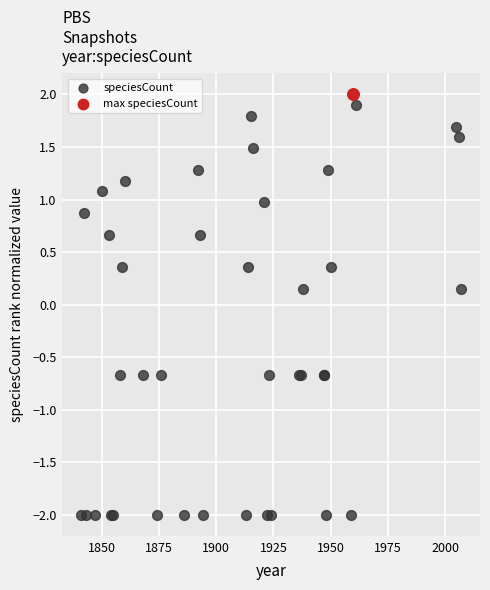

What are all the series names shown in the legend?

speciesCount, max speciesCount